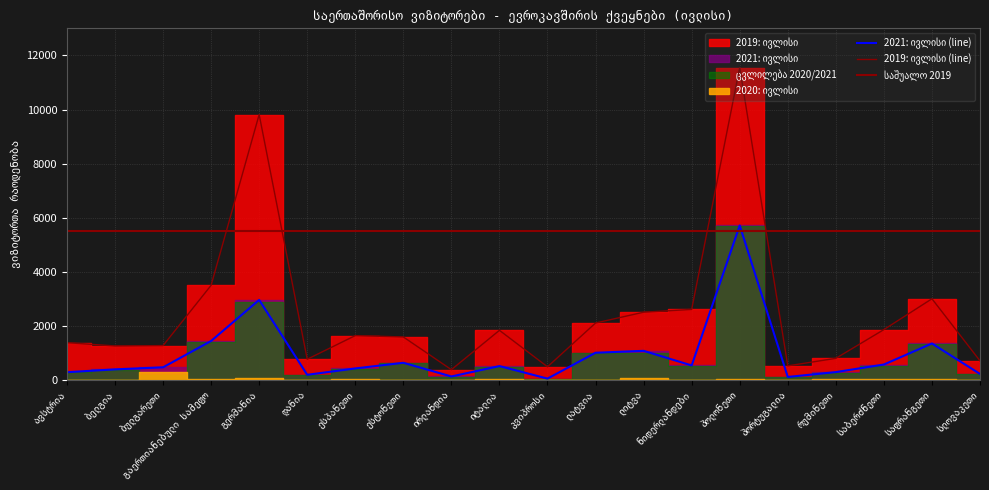

What is the average value of the 2021: ივლისი series?

918